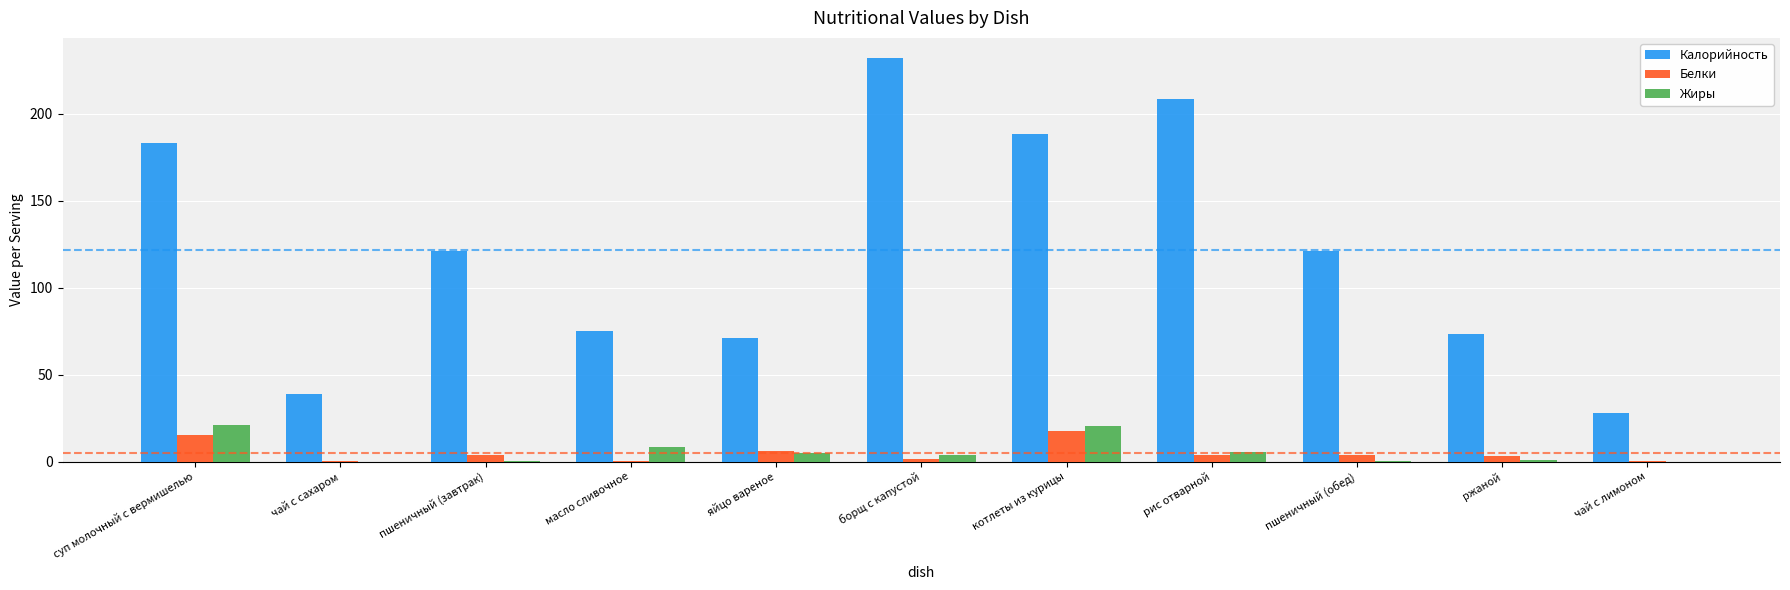

What is the sum of all Белки values?

54.5